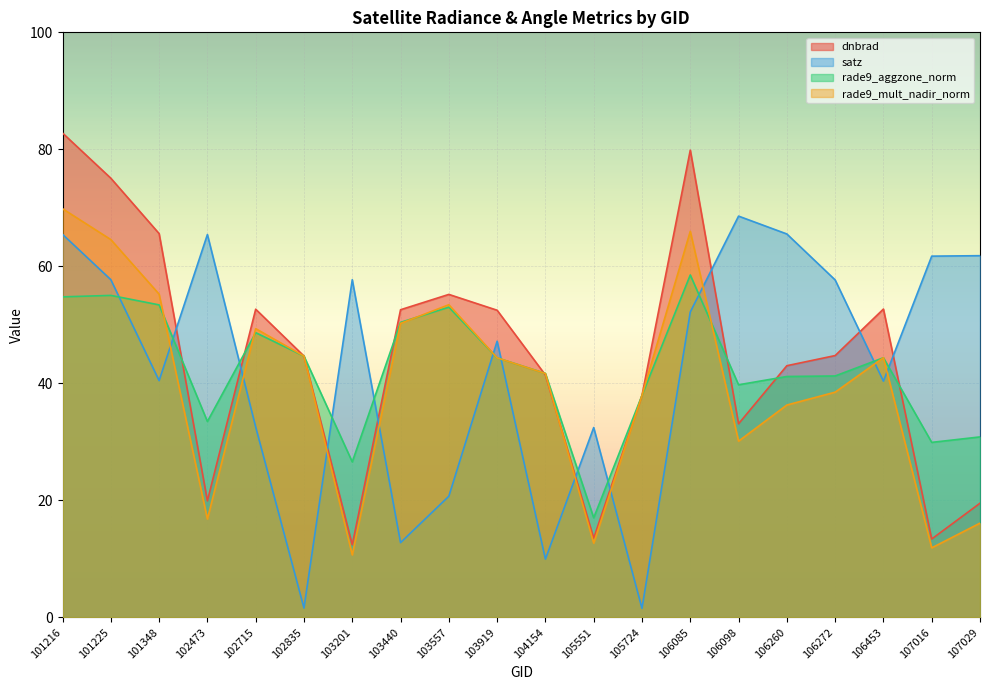

What is the sum of the satz values at 106260 and 106272?

123.2